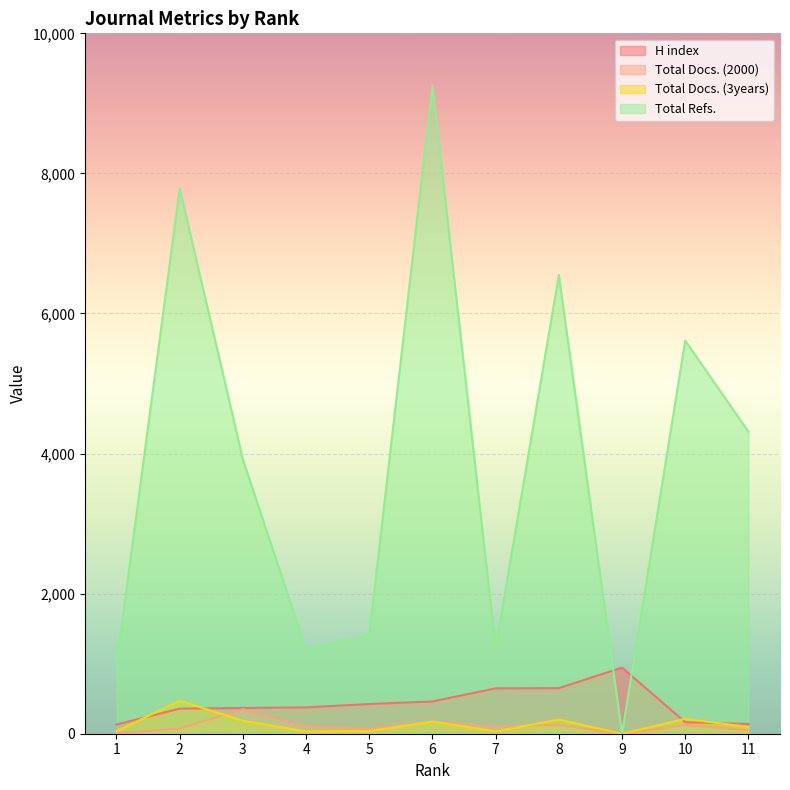

What is the average value of the Total Docs. (2000) series?

109